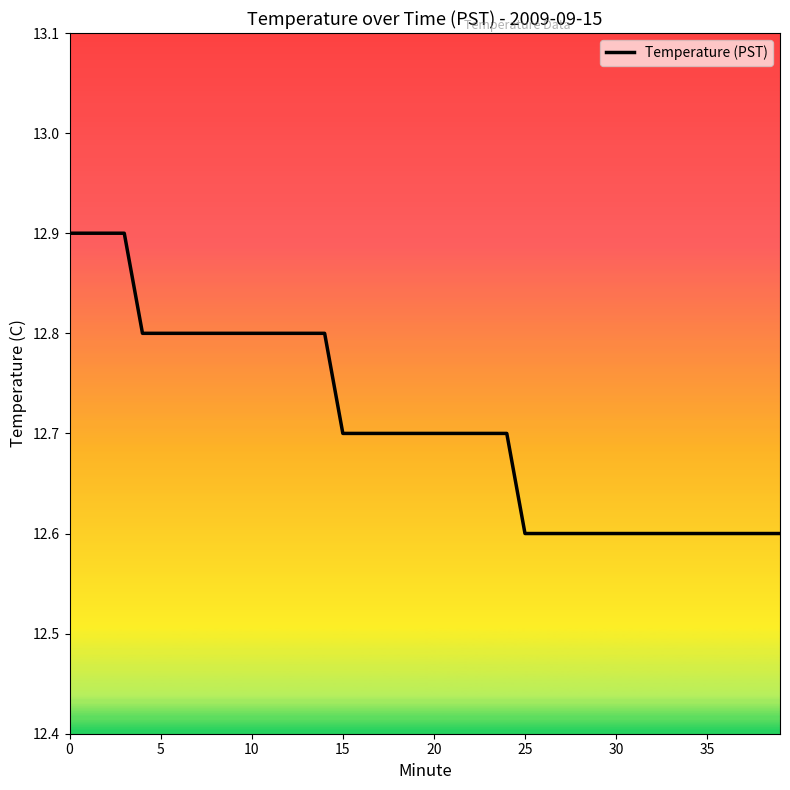

What is the difference between the maximum and minimum values?

0.3